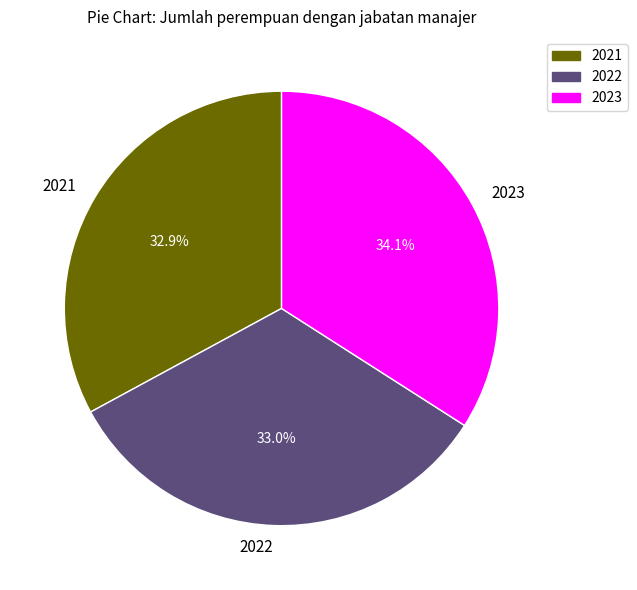

Does 2023 account for over 50% of the chart?

No